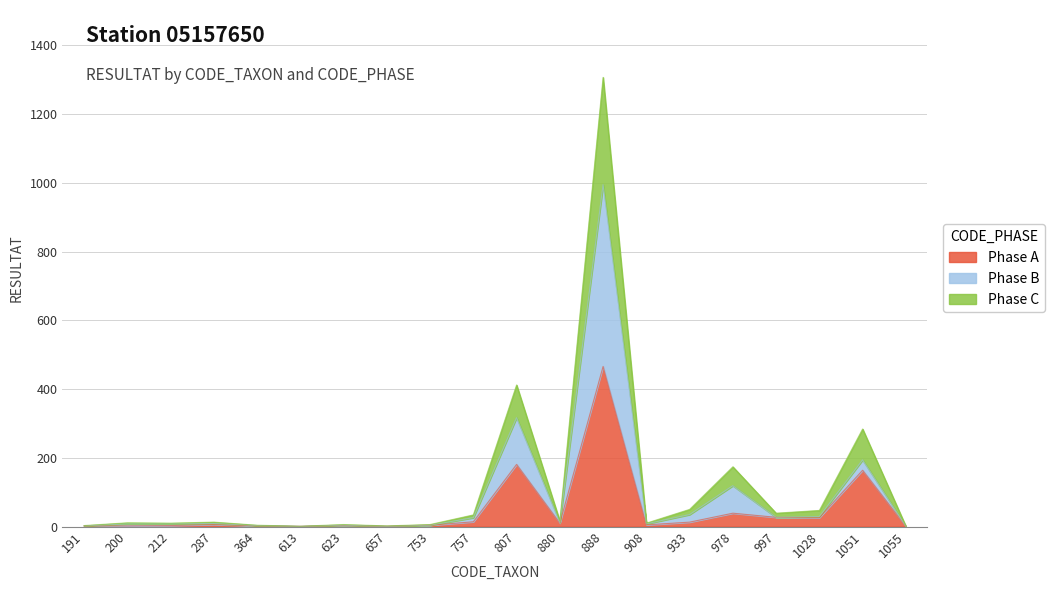

Where is Phase A nearest to the value 233?

807